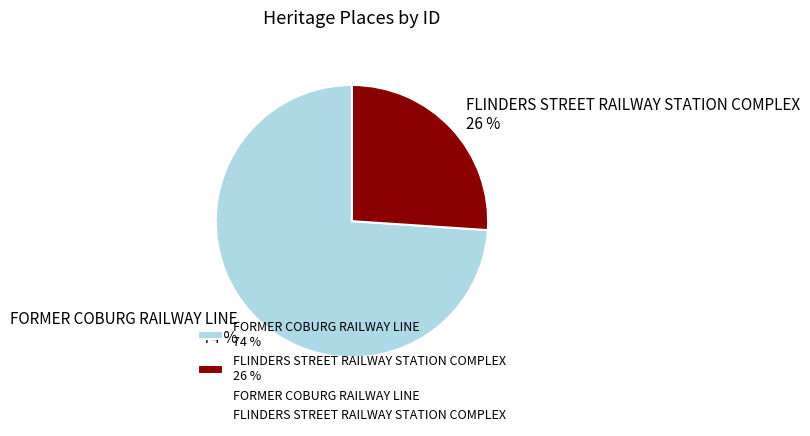

Which category has the biggest portion of the pie?

FORMER COBURG RAILWAY LINE